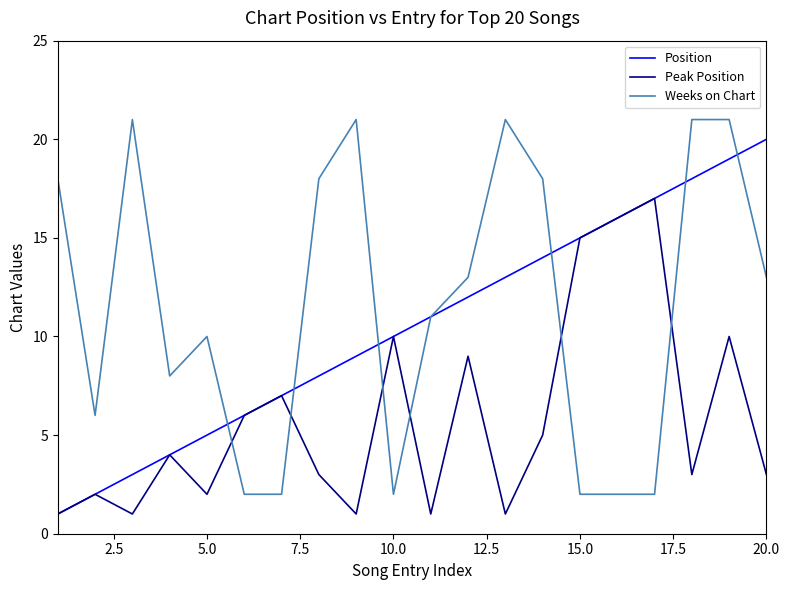

List the series in order of their overall mean, lowest first.

Peak Position, Position, Weeks on Chart